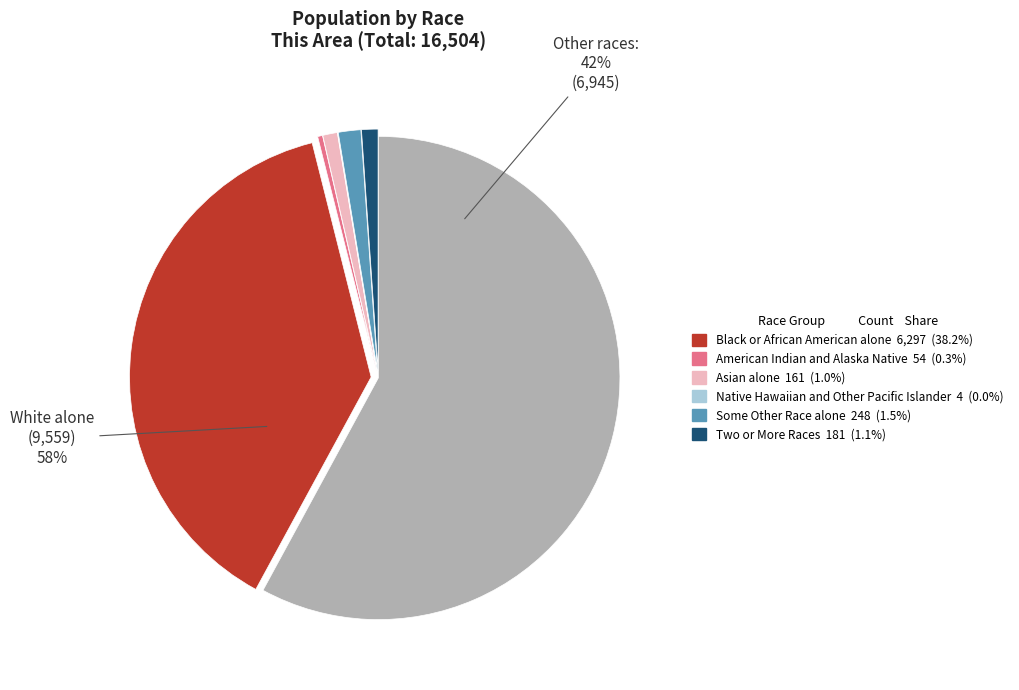

How many segments does this pie chart have?

7